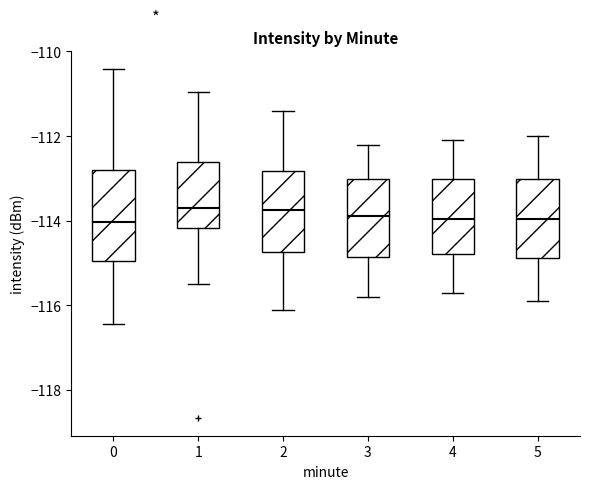

Which box is the tallest, from its lower edge to its upper edge?

0